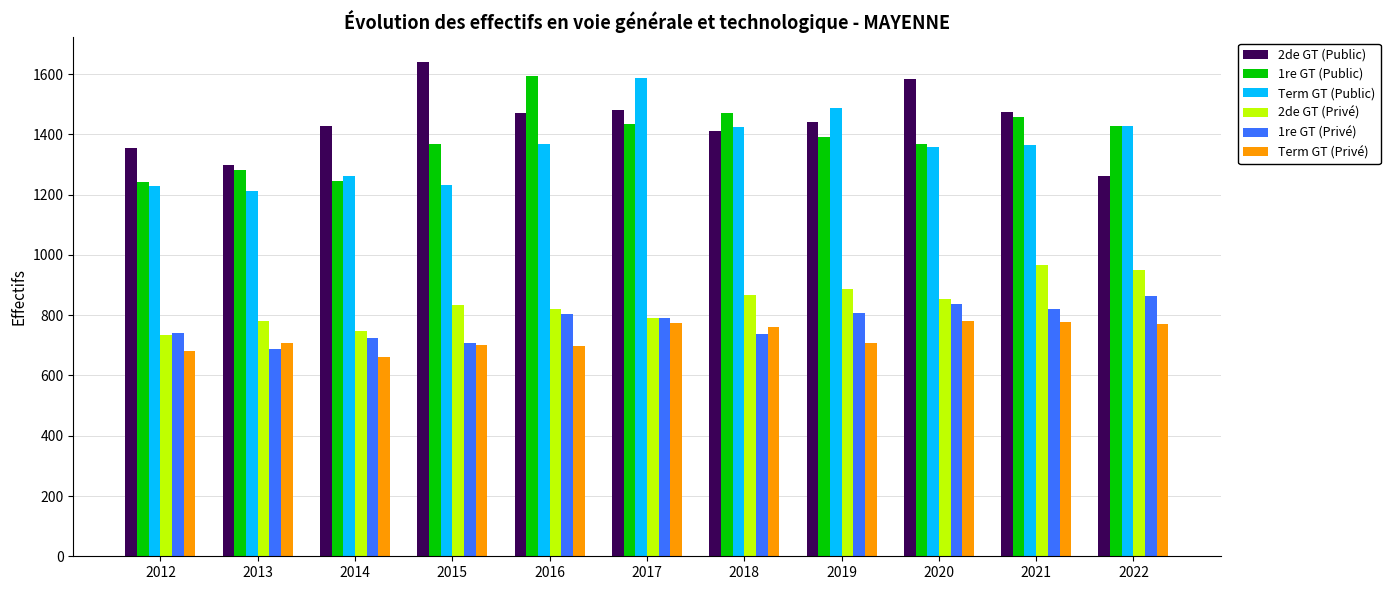

What value does the 2de GT (Privé) series have at 2014?

748